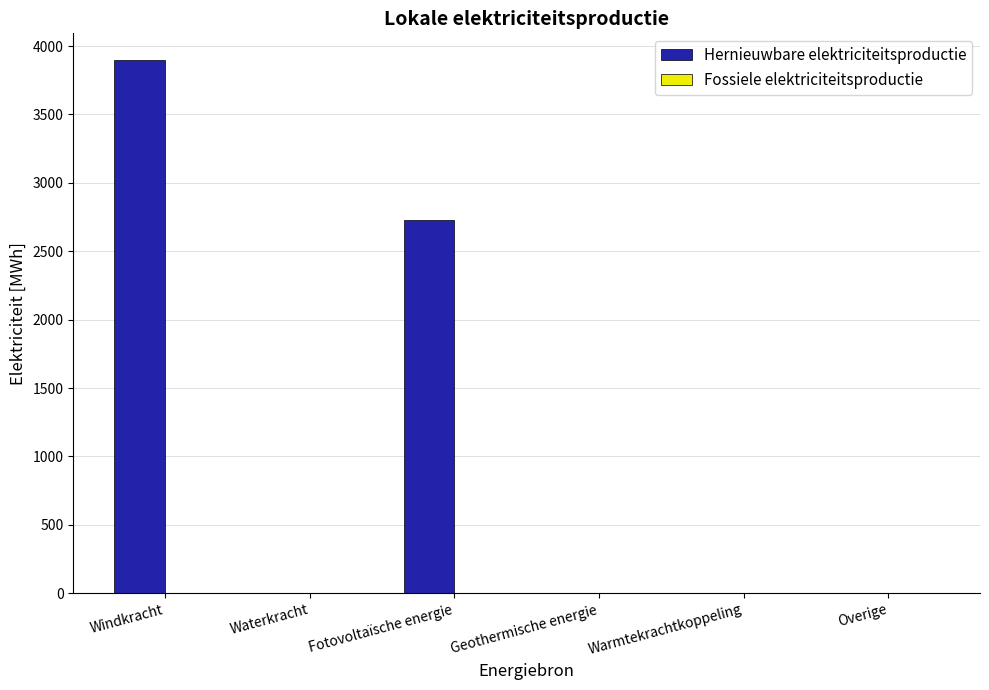

At which category does the chart reach its peak across all series?

Windkracht